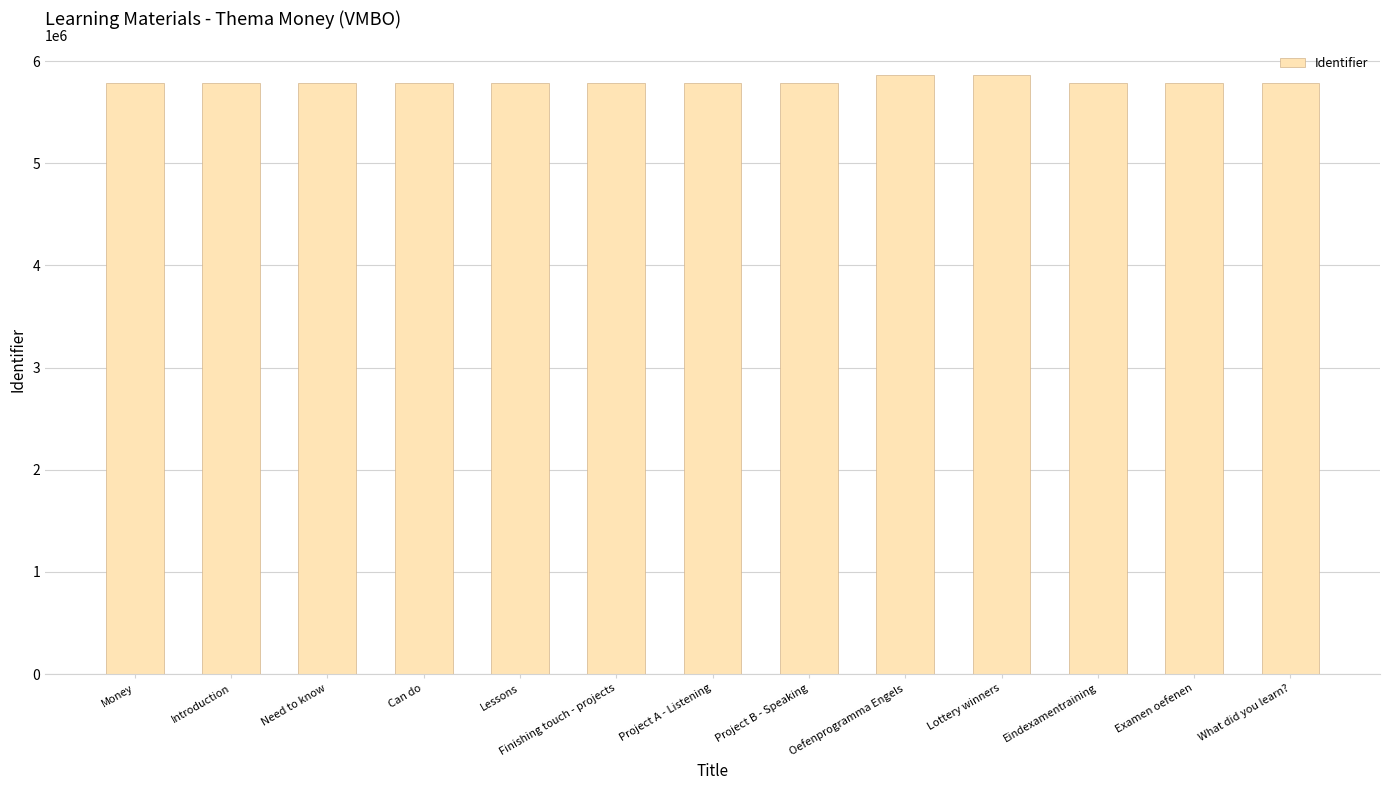

What is the average value?

5799673